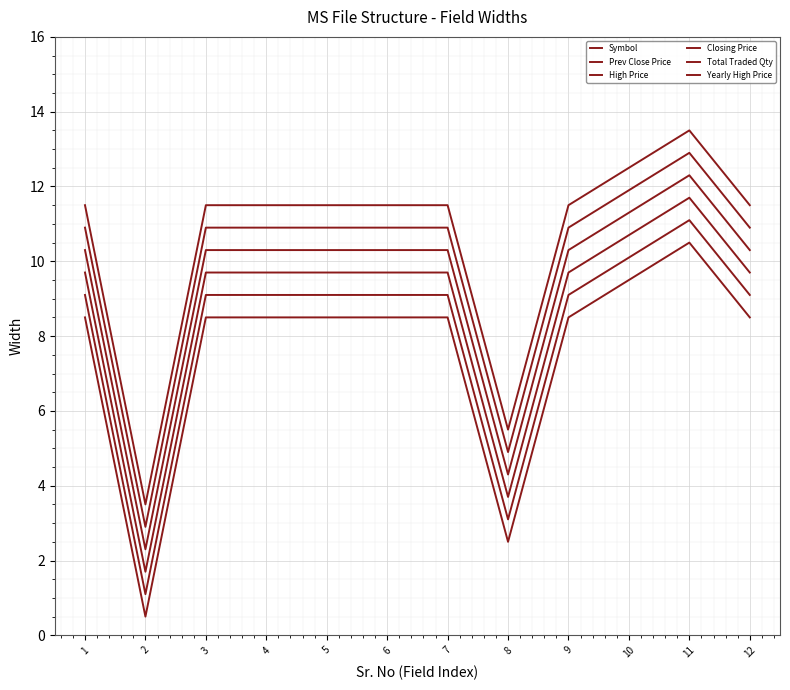

Does the chart have visible grid lines?

Yes